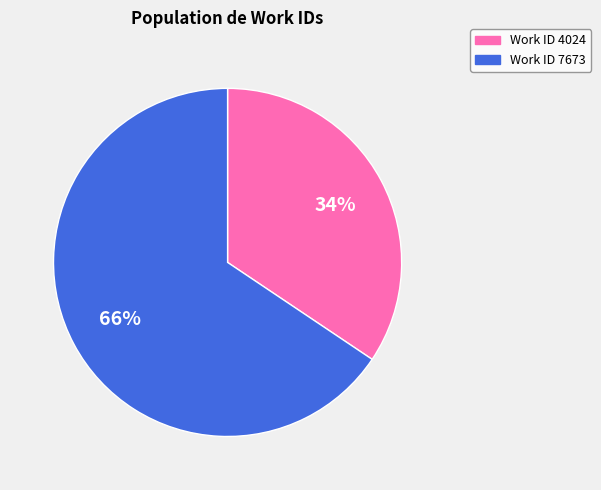

Count the number of slices in the pie.

2